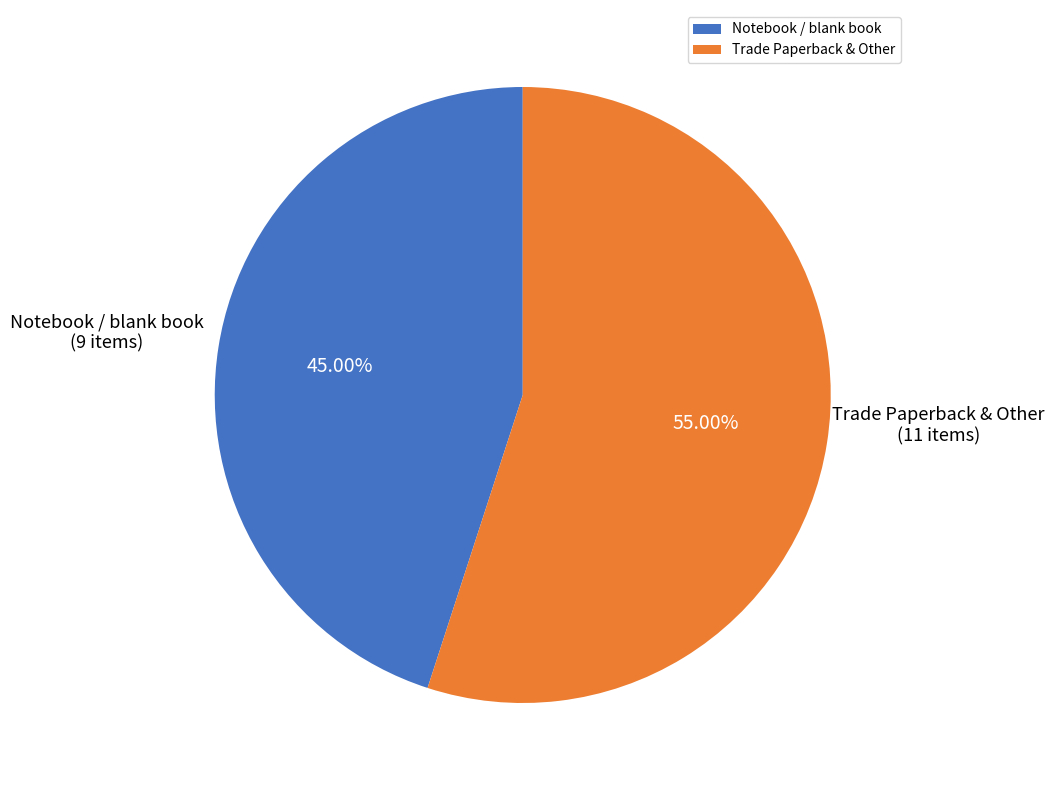

To the nearest percent, what is the difference between the largest and smallest slice percentages?

10%